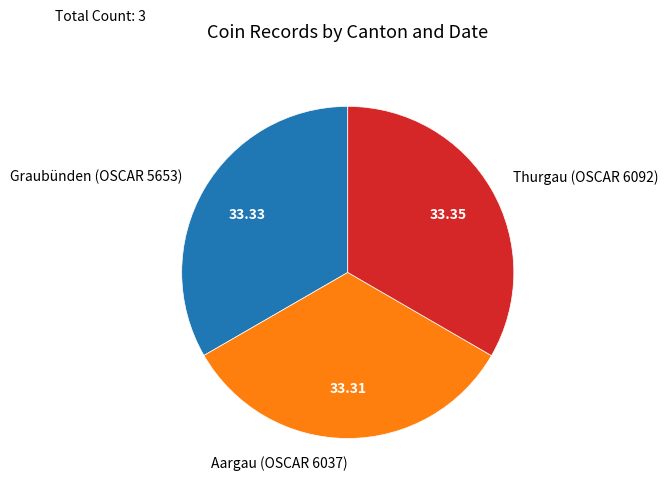

Does any single category account for the majority?

No